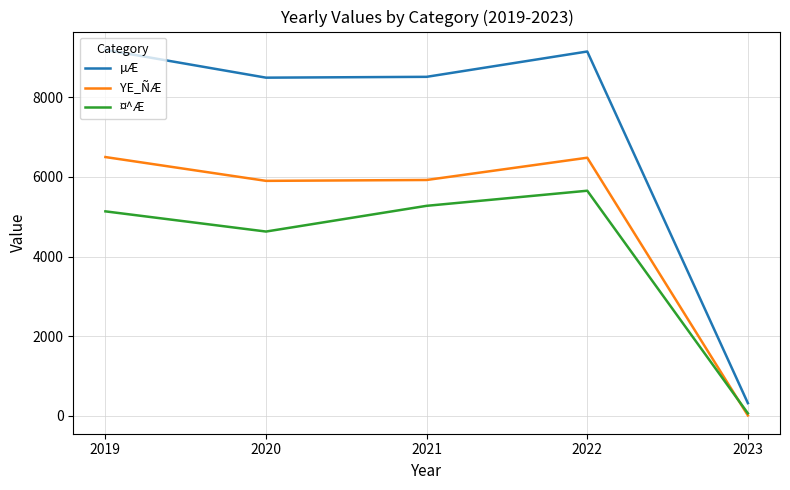

How many interior local valleys does the YE_ÑÆ series have?

1